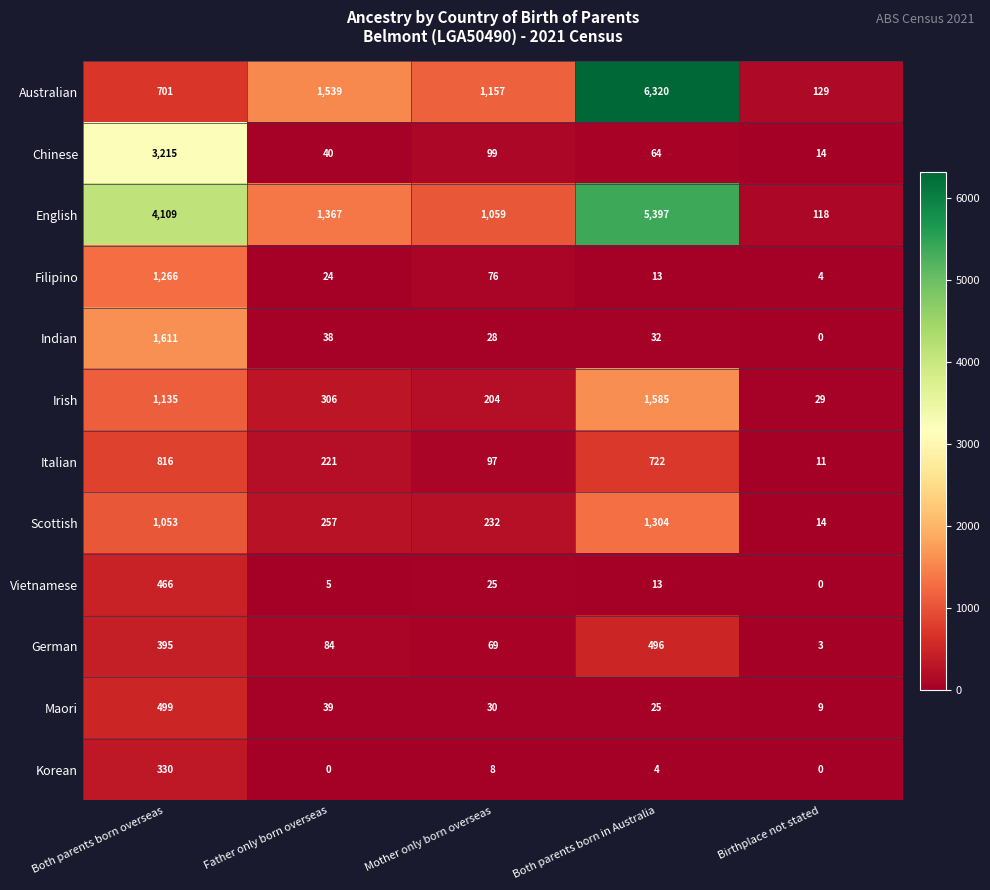

What value does the German series have at Both parents born in Australia, to the nearest 10?

500